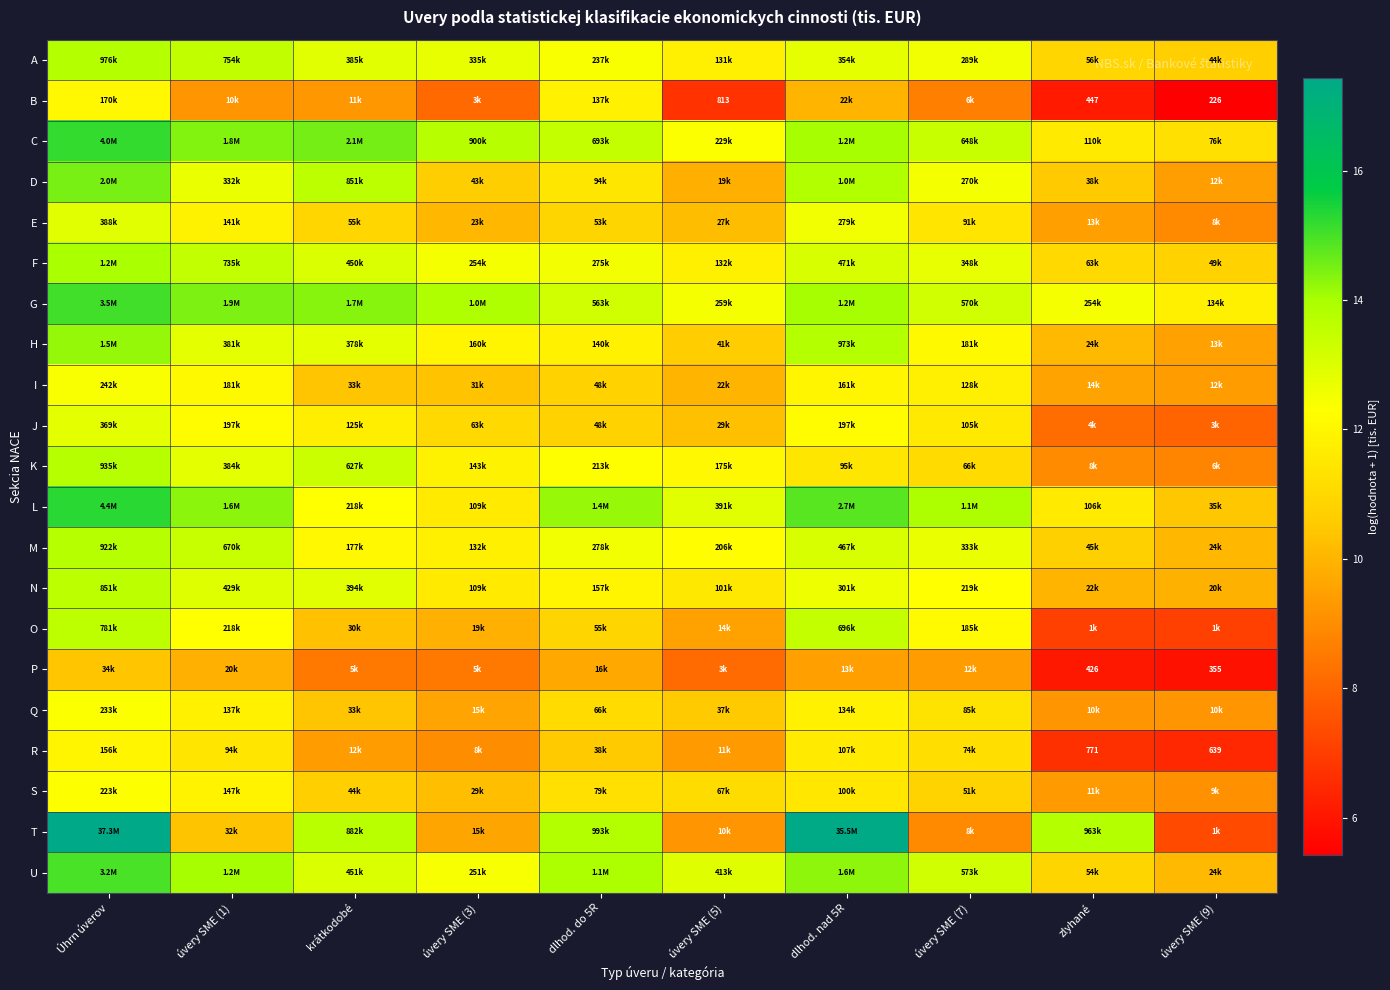

List the series in order of their peak value, lowest first.

P, R, B, S, Q, I, J, E, O, N, M, K, A, F, H, D, U, G, C, L, T